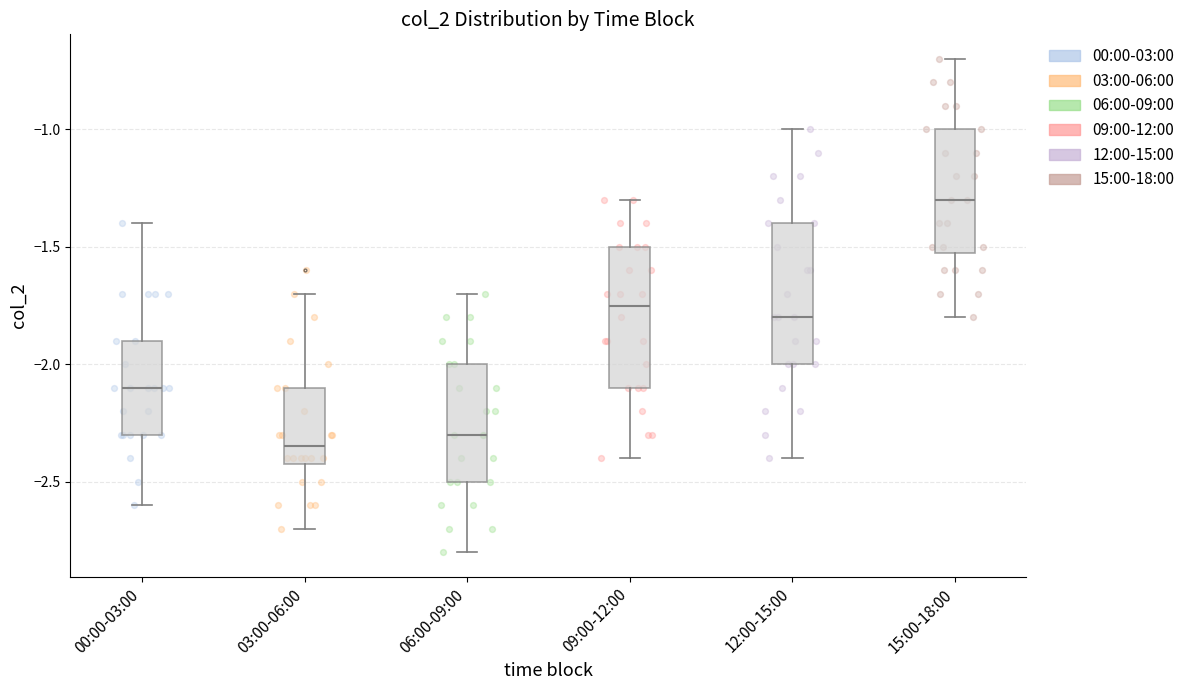

Reading left to right, read every box against the y-axis: the position of its median line, the range the box covers, and the ends of its whiskers. The values are not printed on the chart, so give them approximately, as read against the axis.

00:00-03:00: median -2.10, box -2.30 to -1.90, whiskers -2.60 to -1.40
03:00-06:00: median -2.35, box -2.40 to -2.10, whiskers -2.70 to -1.70
06:00-09:00: median -2.30, box -2.50 to -2.00, whiskers -2.80 to -1.70
09:00-12:00: median -1.75, box -2.10 to -1.50, whiskers -2.40 to -1.30
12:00-15:00: median -1.80, box -2.00 to -1.40, whiskers -2.40 to -1.00
15:00-18:00: median -1.30, box -1.50 to -1.00, whiskers -1.80 to -0.70